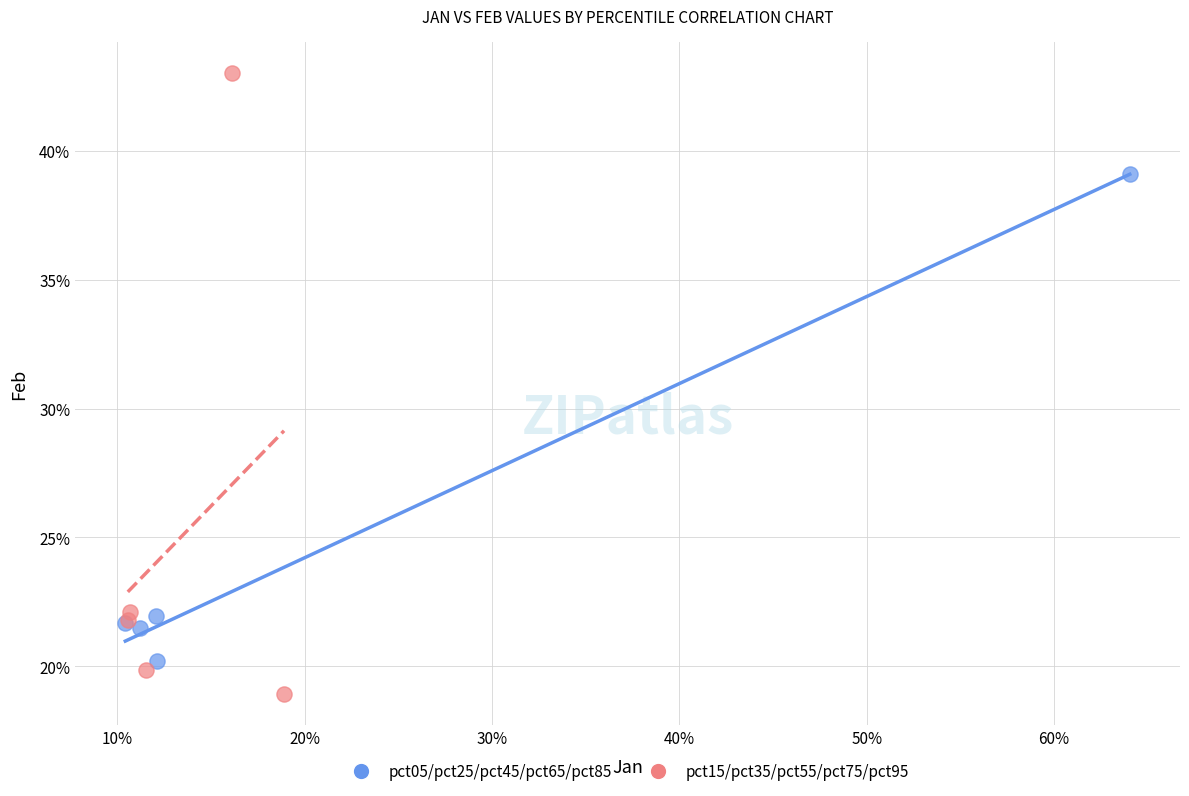

Which series has the largest Y range (max minus min)?

pct15/pct35/pct55/pct75/pct95